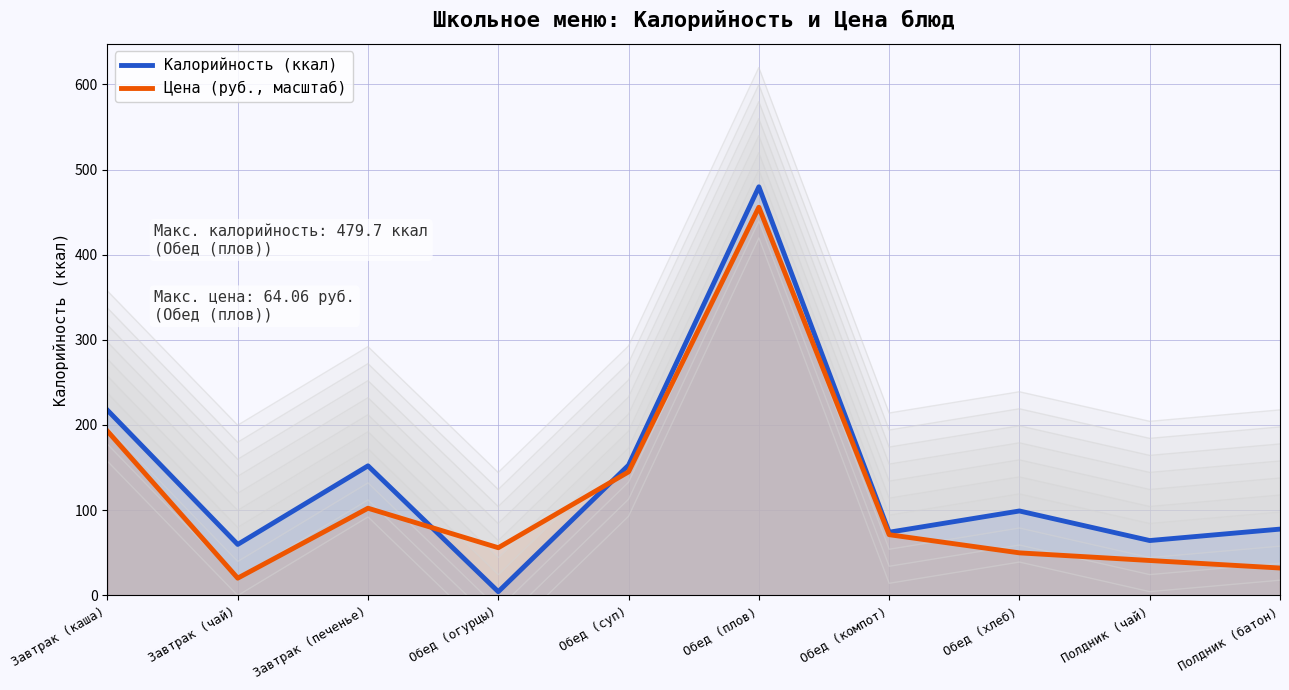

How many distinct data groups are displayed?

2